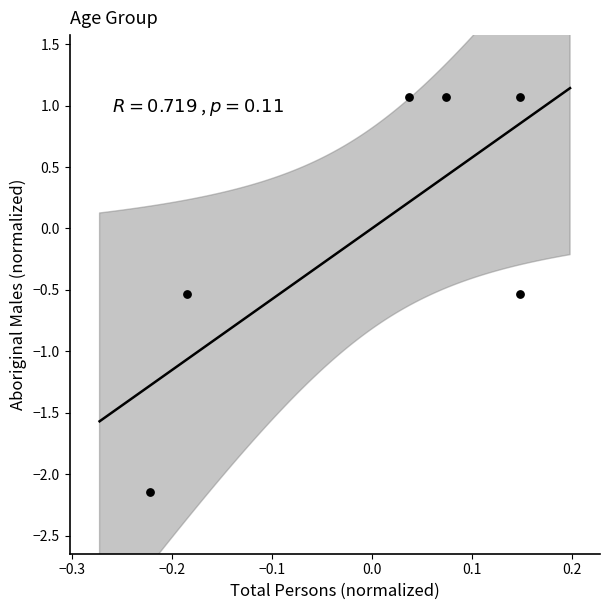

What is the range of X values (max minus min)?

0.4